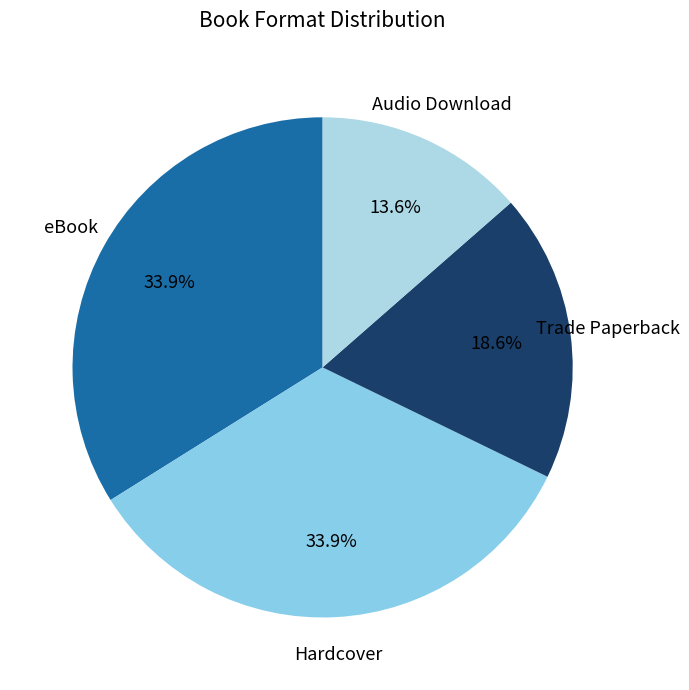

What is the smallest slice in the pie chart?

Audio Download